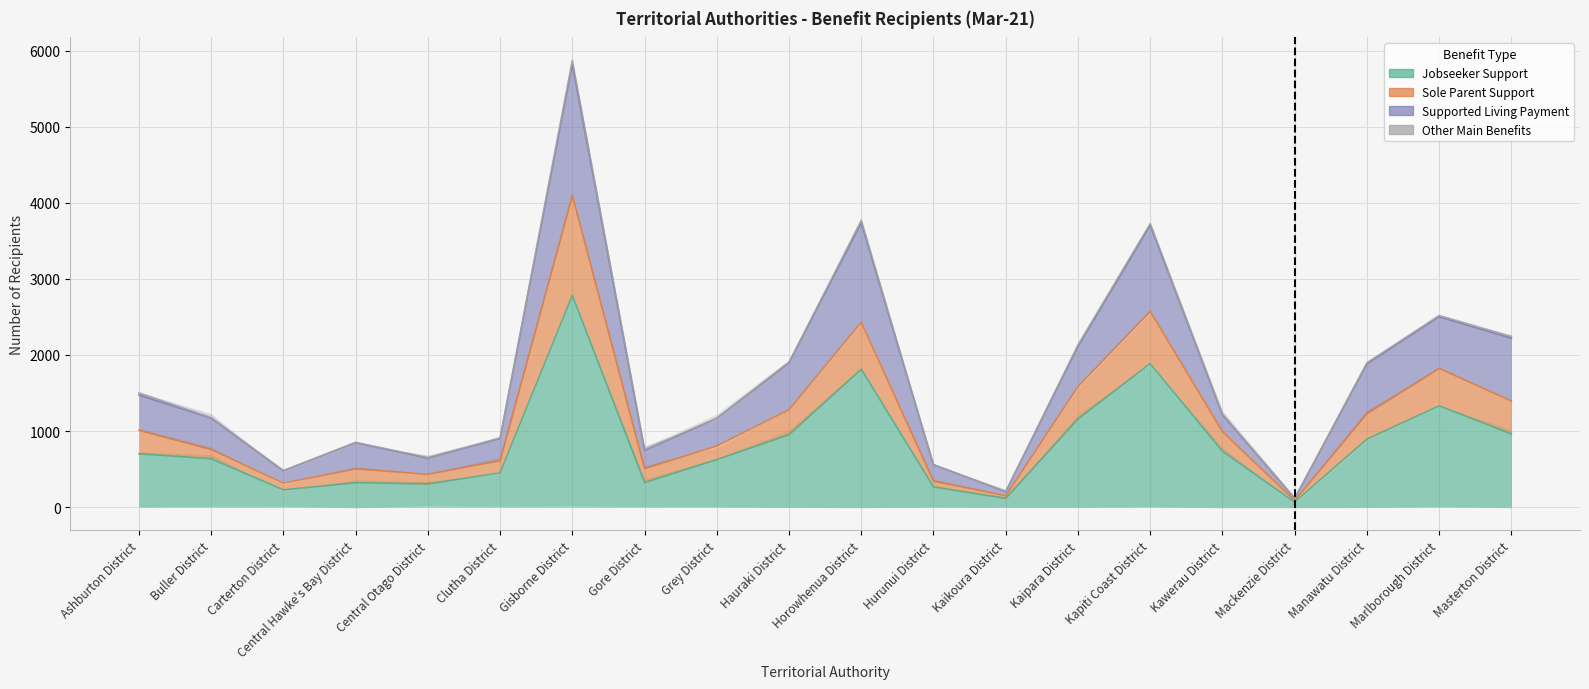

True or false: Jobseeker Support and Supported Living Payment intersect in this chart.

False